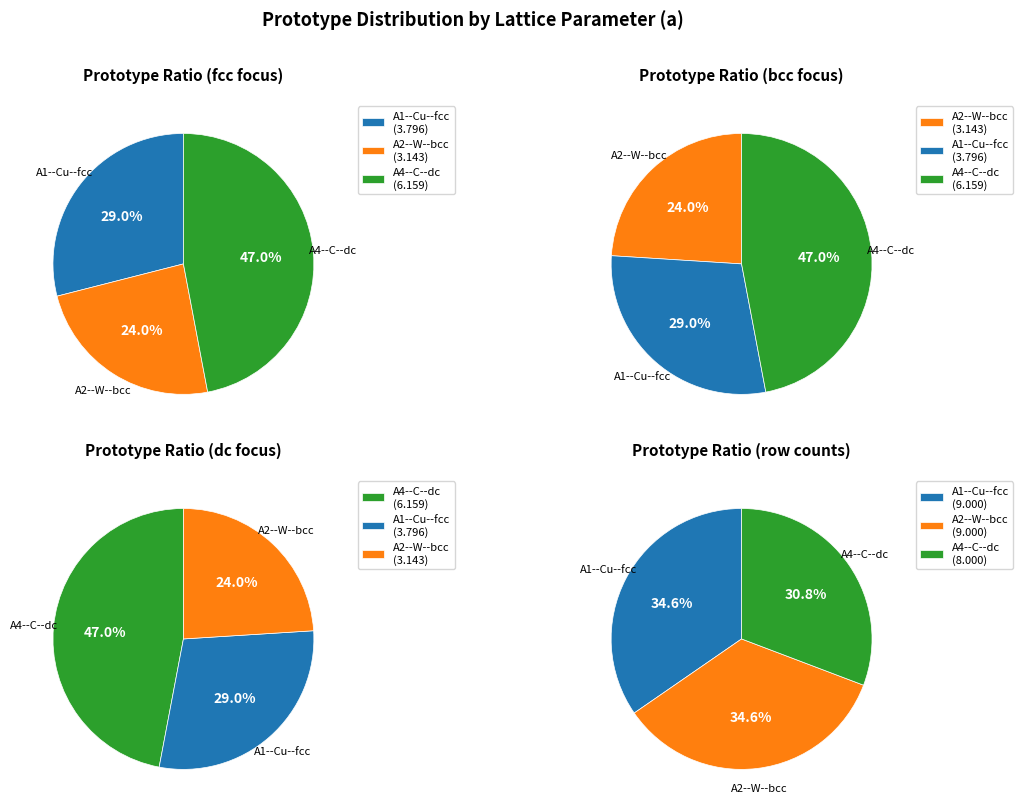

Is the sum of A1--Cu--fcc and A2--W--bcc greater than half?

Yes